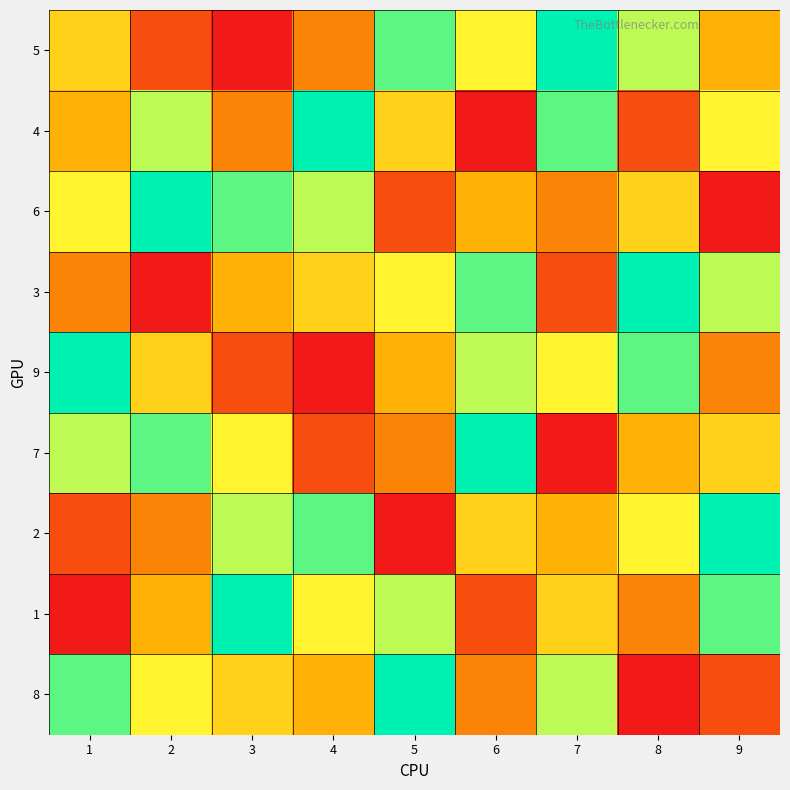

Reading right to left, what are all the values shown in this chart?

5: 9=4	8=7	7=9	6=6	5=8	4=3	3=1	2=2	1=5
4: 9=6	8=2	7=8	6=1	5=5	4=9	3=3	2=7	1=4
6: 9=1	8=5	7=3	6=4	5=2	4=7	3=8	2=9	1=6
3: 9=7	8=9	7=2	6=8	5=6	4=5	3=4	2=1	1=3
9: 9=3	8=8	7=6	6=7	5=4	4=1	3=2	2=5	1=9
7: 9=5	8=4	7=1	6=9	5=3	4=2	3=6	2=8	1=7
2: 9=9	8=6	7=4	6=5	5=1	4=8	3=7	2=3	1=2
1: 9=8	8=3	7=5	6=2	5=7	4=6	3=9	2=4	1=1
8: 9=2	8=1	7=7	6=3	5=9	4=4	3=5	2=6	1=8